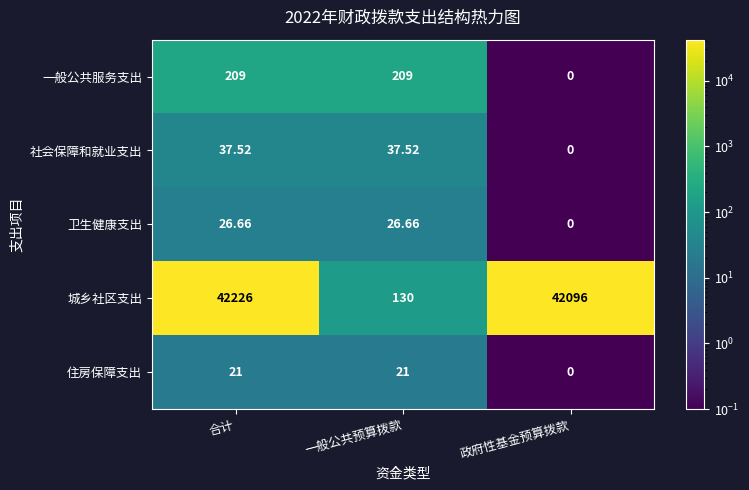

What is the spread (max minus min) of values at 合计?

42205.0